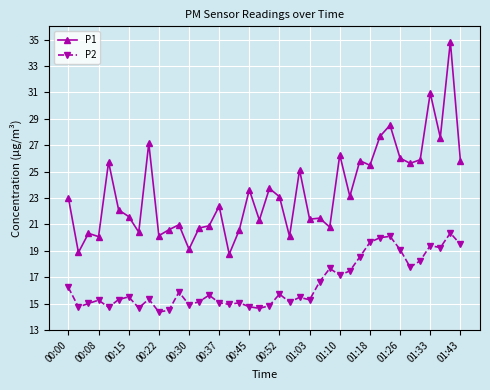

Which series has the widest spread of values?

P1